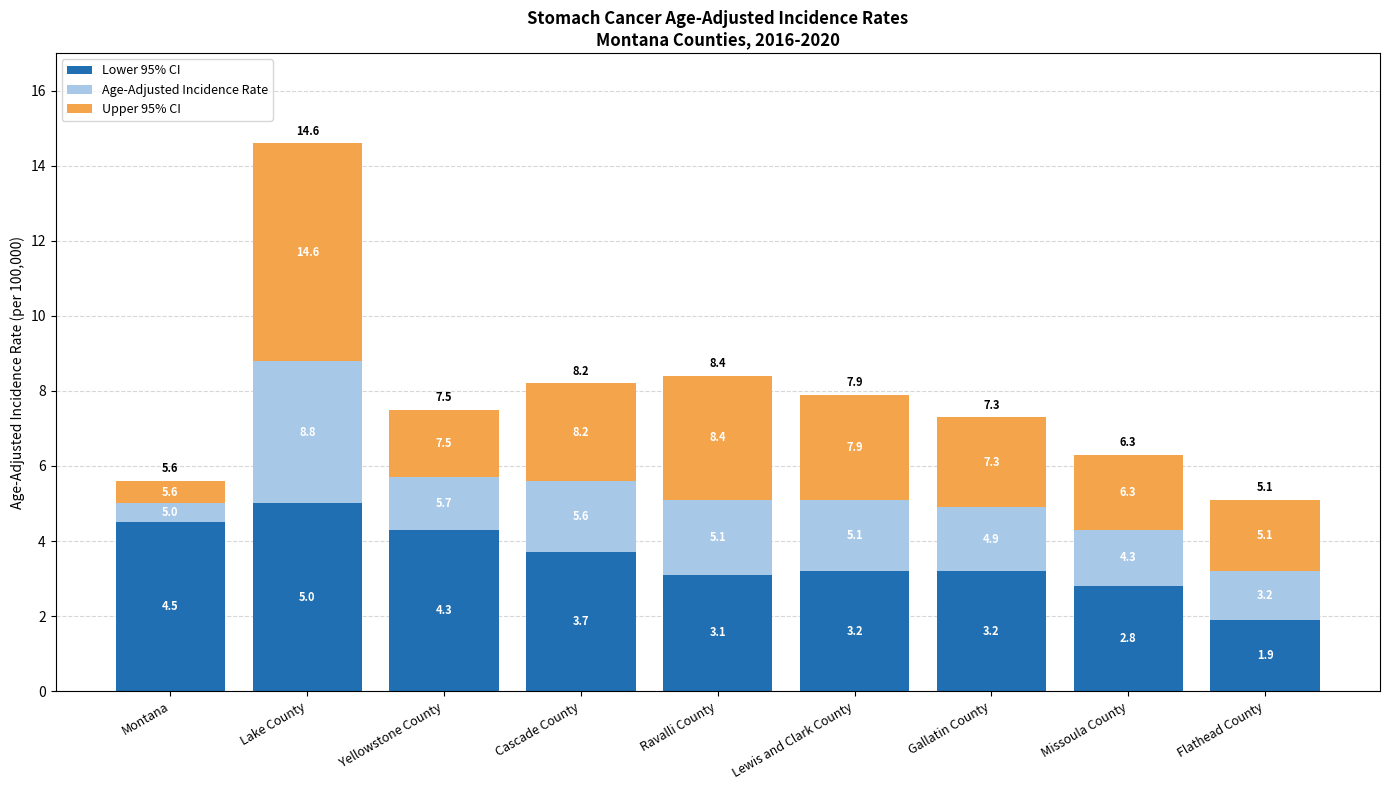

The value of Upper 95% CI at Yellowstone County is 1.8. True or false?

True